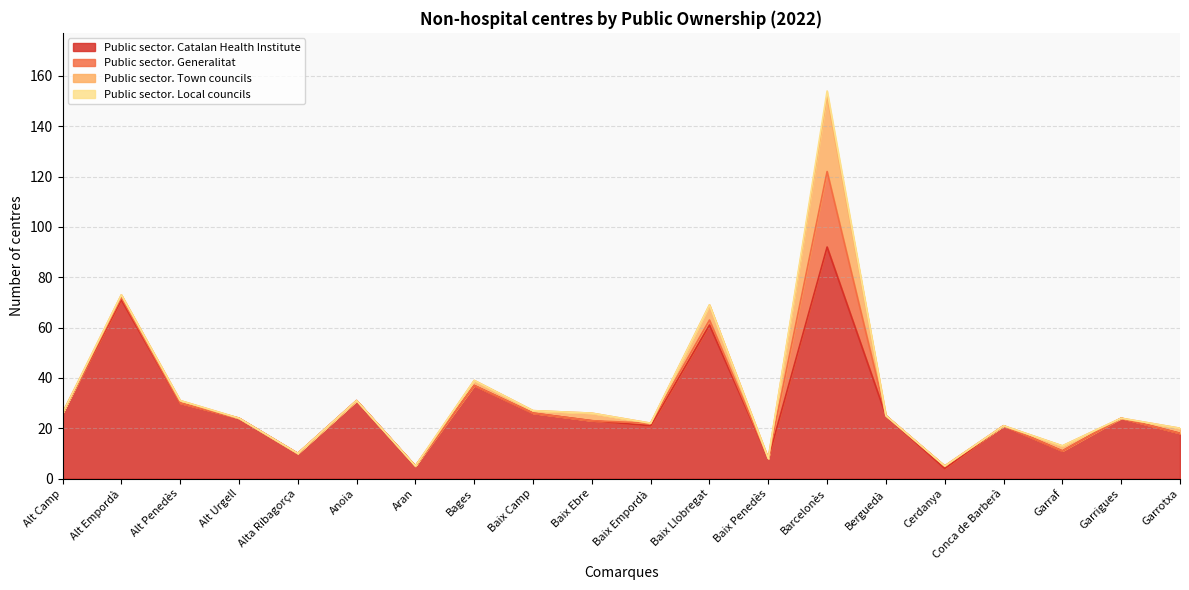

Does the chart have visible grid lines?

Yes